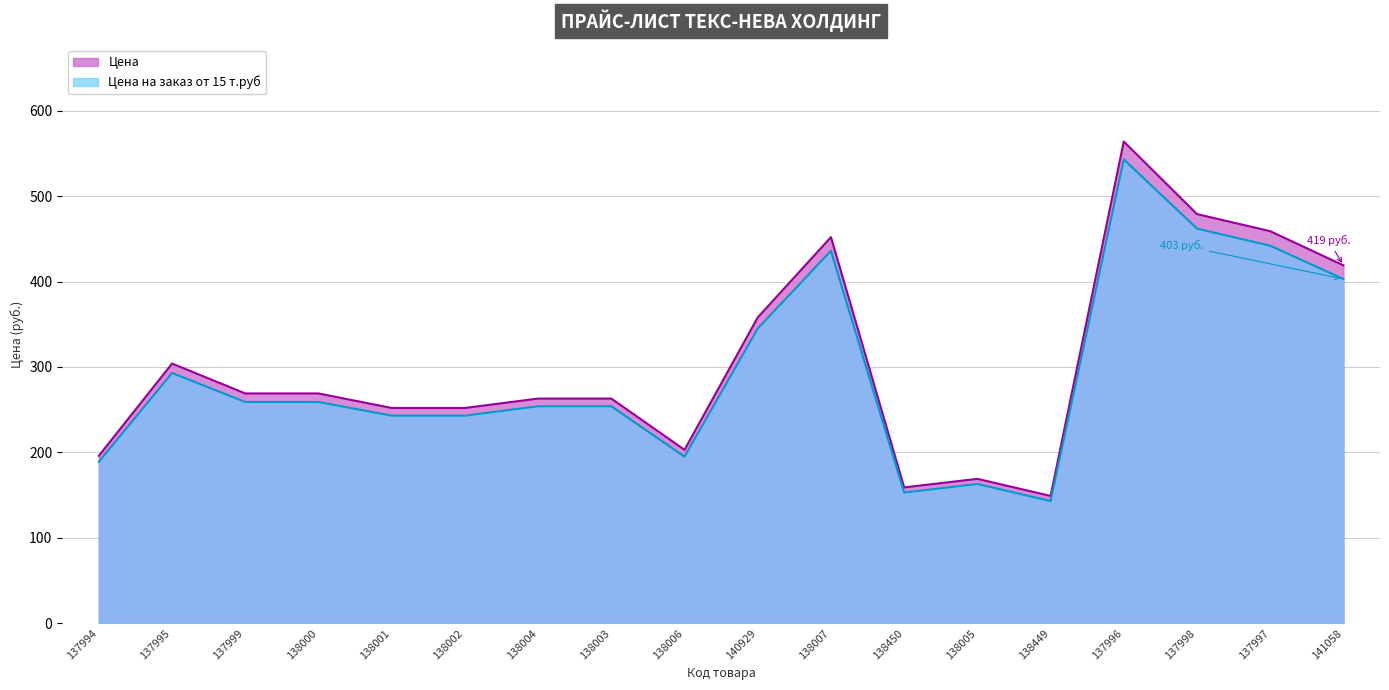

What is the spread (max minus min) of values at 138000?

10